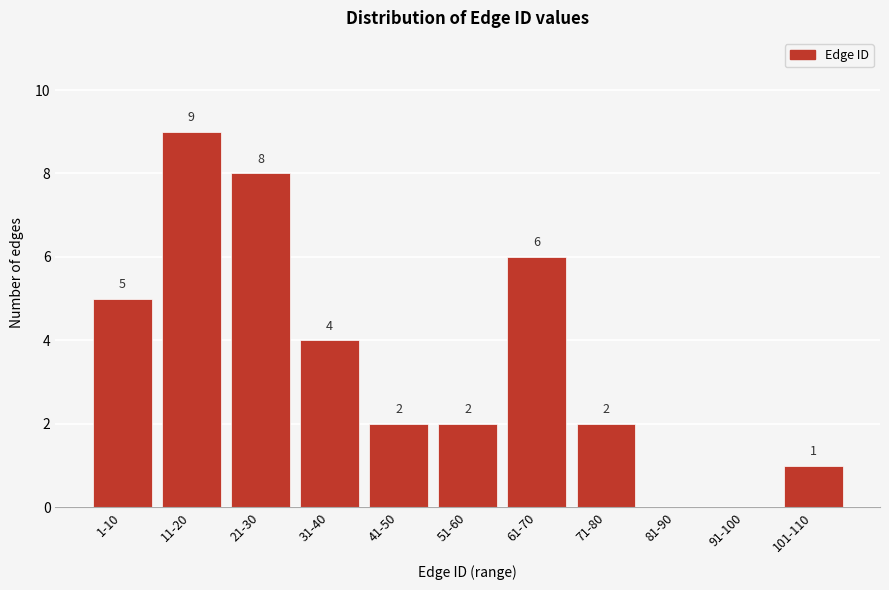

Reading right to left, extract all data points from this chart.

101-110=1	91-100=0	81-90=0	71-80=2	61-70=6	51-60=2	41-50=2	31-40=4	21-30=8	11-20=9	1-10=5